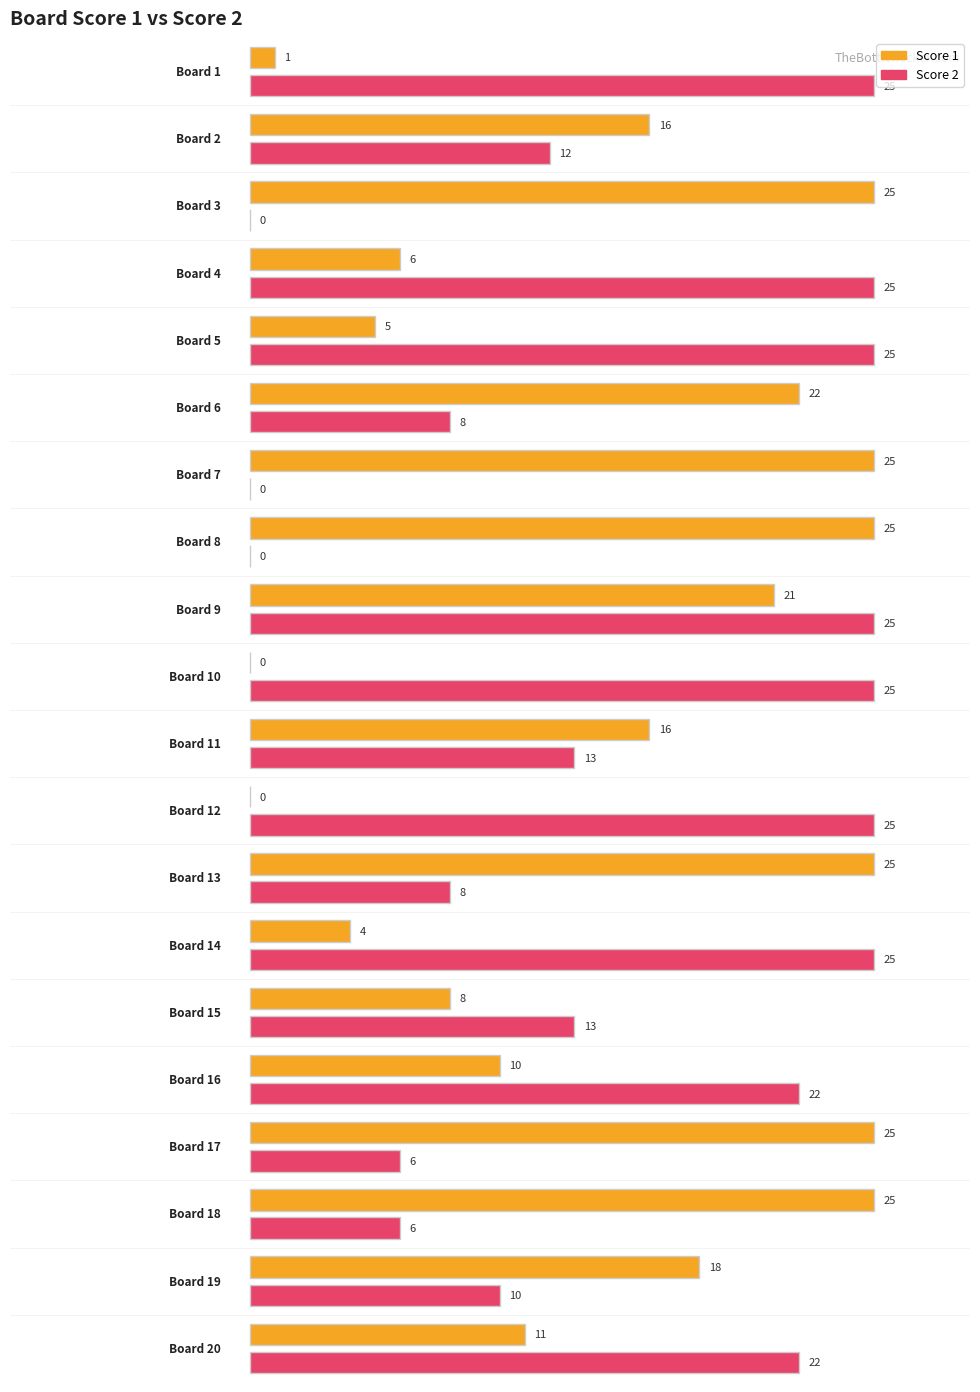

How many positive values does the Score 2 series have?

17